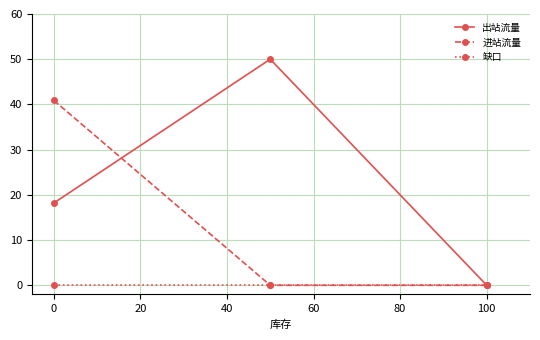

Rank the series by their maximum value, from highest to lowest.

出站流量, 进站流量, 缺口